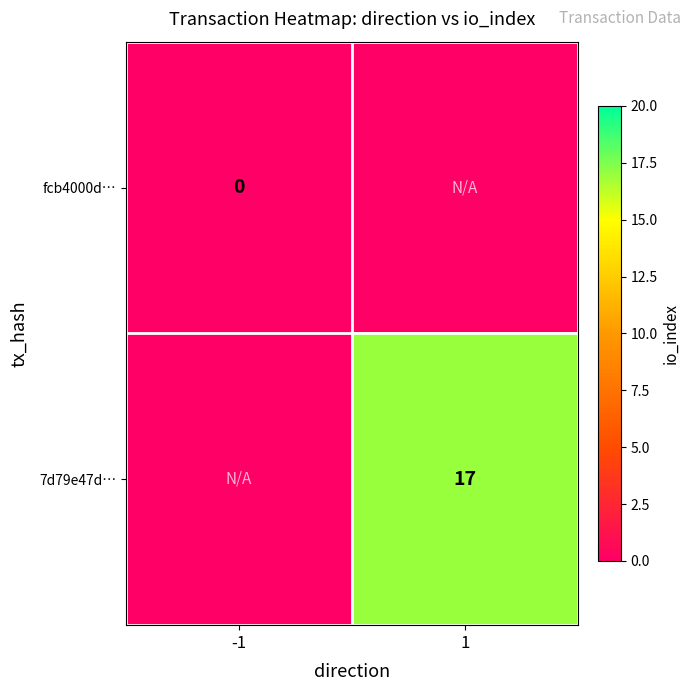

Count the number of data series in this chart.

2